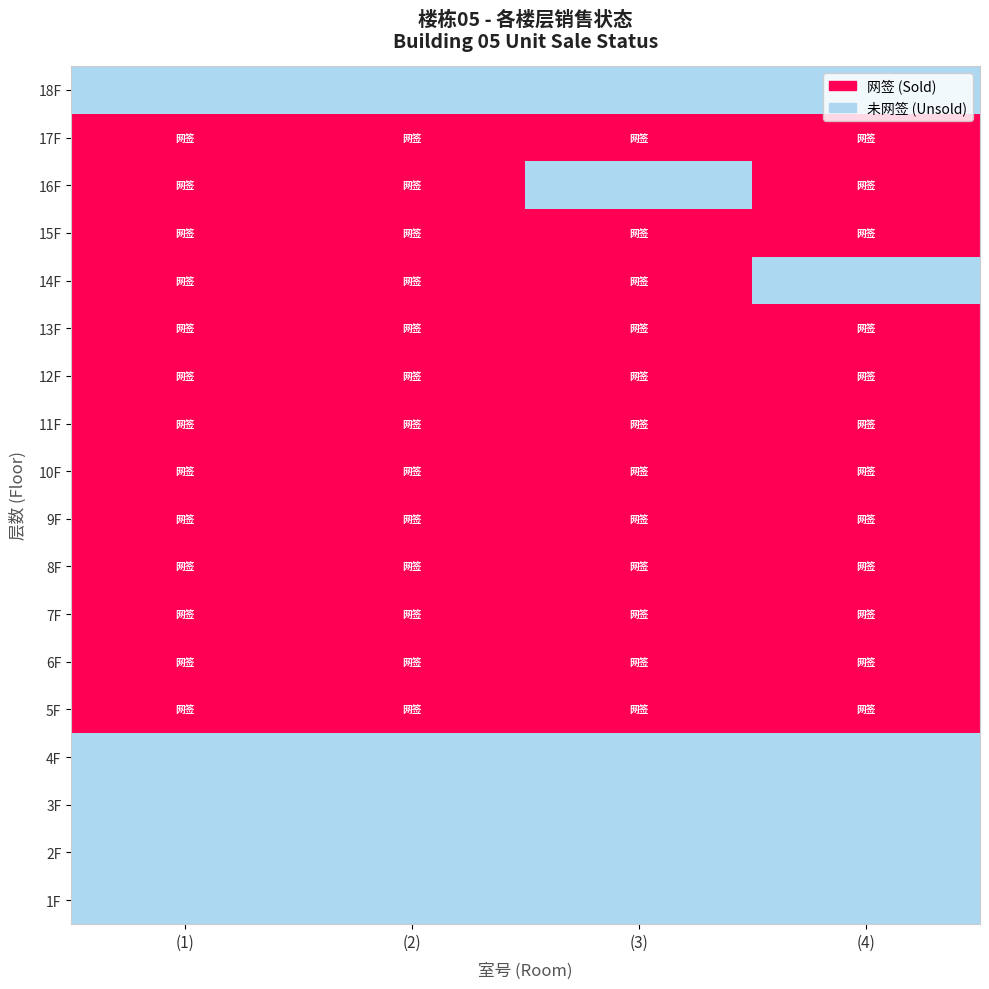

Reading right to left, transcribe all the data shown in this chart.

(1): 17=0	16=1	15=1	14=1	13=1	12=1	11=1	10=1	9=1	8=1	7=1	6=1	5=1	4=1	3=0	2=0	1=0	0=0
(2): 17=0	16=1	15=1	14=1	13=1	12=1	11=1	10=1	9=1	8=1	7=1	6=1	5=1	4=1	3=0	2=0	1=0	0=0
(3): 17=0	16=1	15=0	14=1	13=1	12=1	11=1	10=1	9=1	8=1	7=1	6=1	5=1	4=1	3=0	2=0	1=0	0=0
(4): 17=0	16=1	15=1	14=1	13=0	12=1	11=1	10=1	9=1	8=1	7=1	6=1	5=1	4=1	3=0	2=0	1=0	0=0